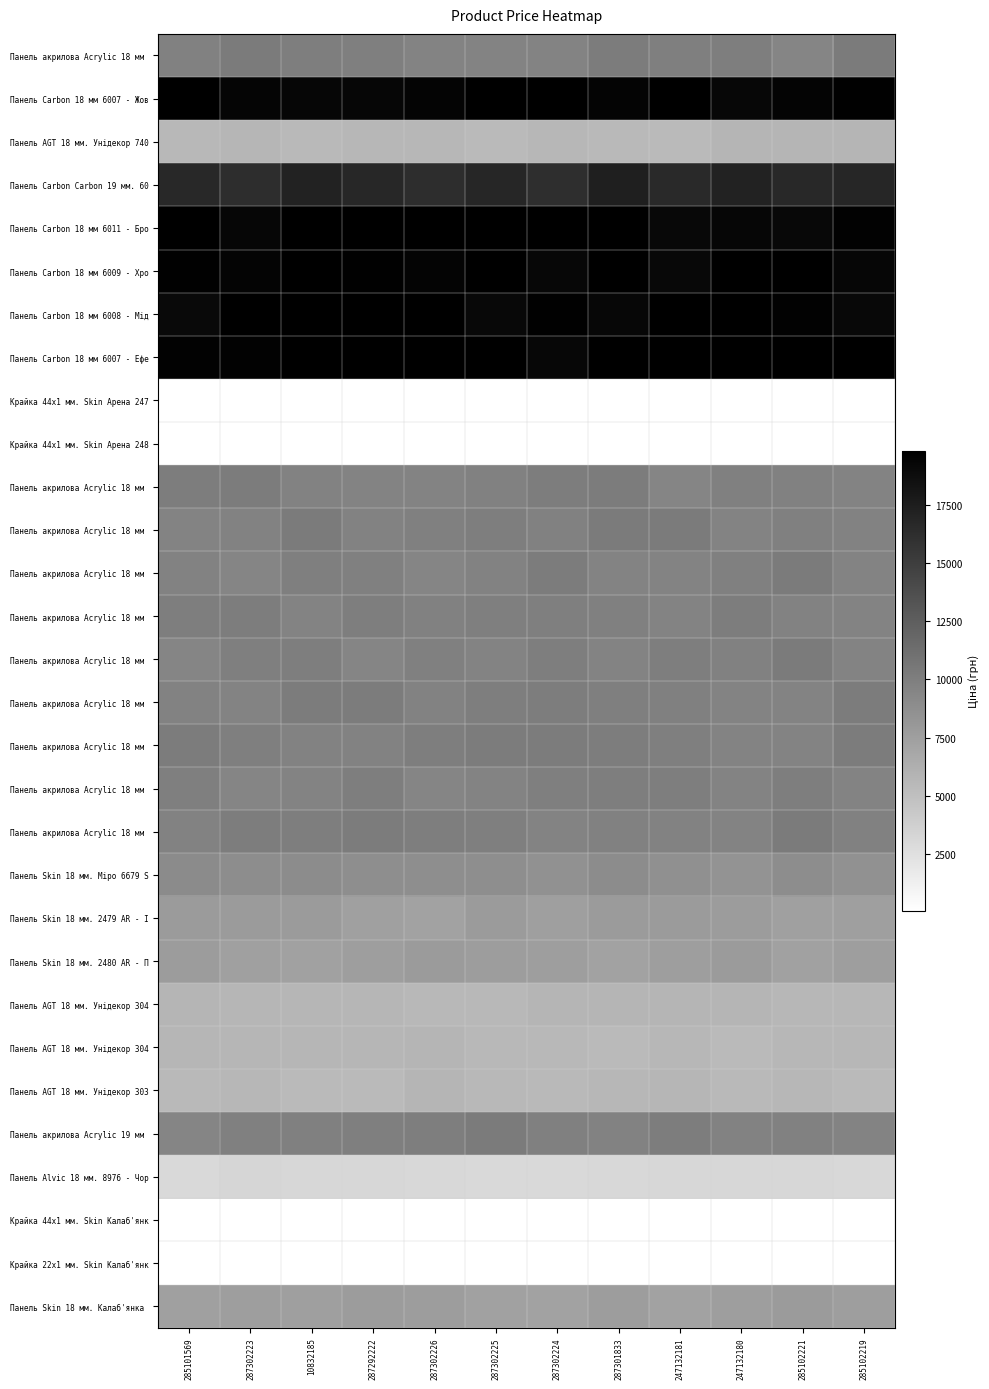

At which category is the sum across all series the highest?

10832185